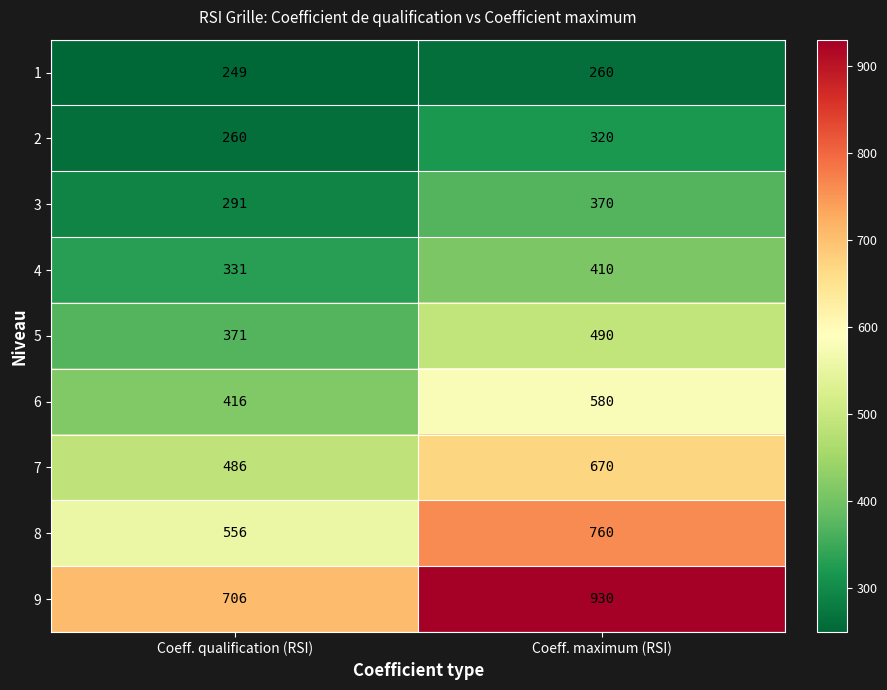

List the series in order of their peak value, highest first.

9, 8, 7, 6, 5, 4, 3, 2, 1